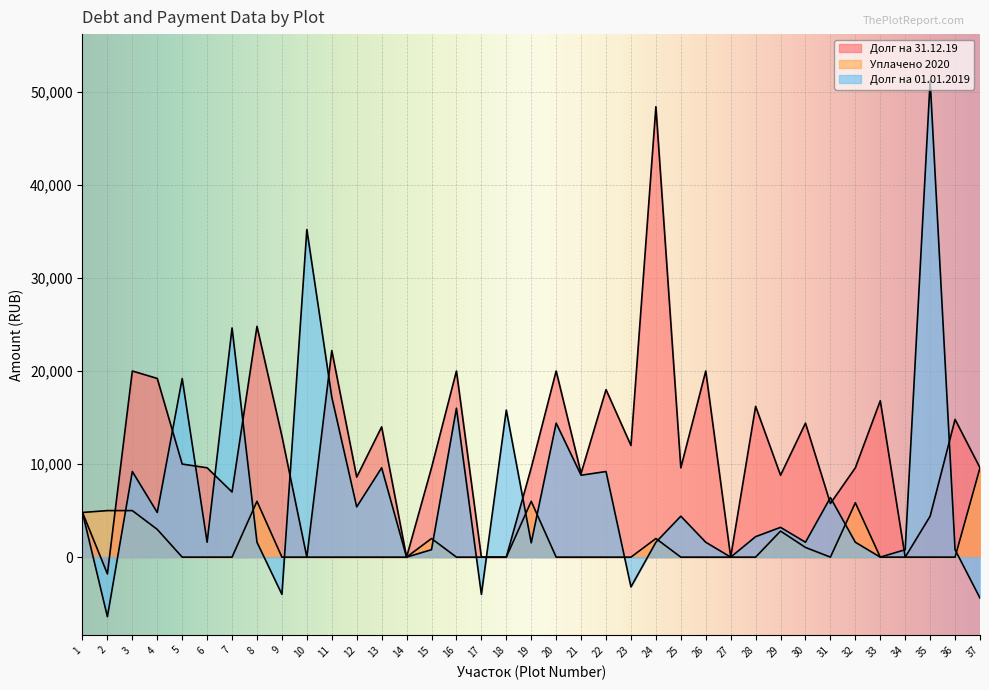

List the series in order of their peak value, highest first.

Долг на 01.01.2019, Долг на 31.12.19, Уплачено 2020